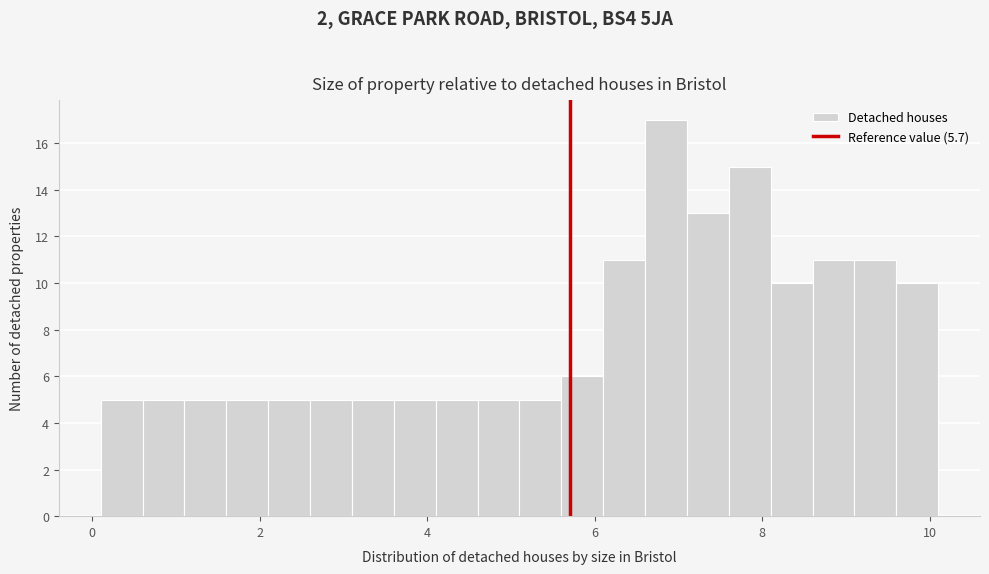

Around what value on the x-axis is the tallest bar? Give the approximate position of its centre, as read against the axis.

6.8